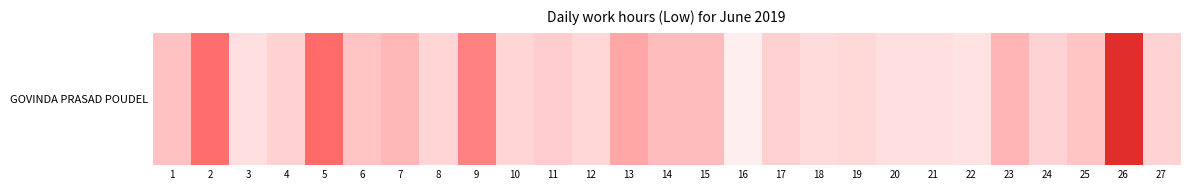

Rank the categories by value from highest to lowest.

26, 5, 2, 9, 13, 23, 7, 14, 15, 1, 6, 25, 11, 17, 4, 24, 27, 8, 10, 12, 19, 18, 3, 20, 21, 22, 16